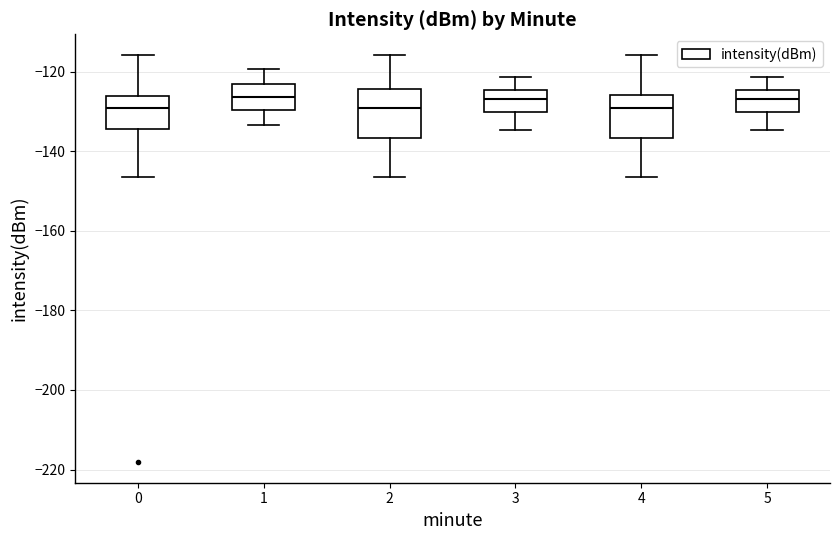

Reading left to right, read every box against the y-axis: the position of its median line, the range the box covers, and the ends of its whiskers. The values are not printed on the chart, so give them approximately, as read against the axis.

0: median -130, box -134 to -126, whiskers -146 to -116
1: median -126, box -130 to -124, whiskers -134 to -120
2: median -130, box -136 to -124, whiskers -146 to -116
3: median -126, box -130 to -124, whiskers -134 to -122
4: median -130, box -136 to -126, whiskers -146 to -116
5: median -126, box -130 to -124, whiskers -134 to -122